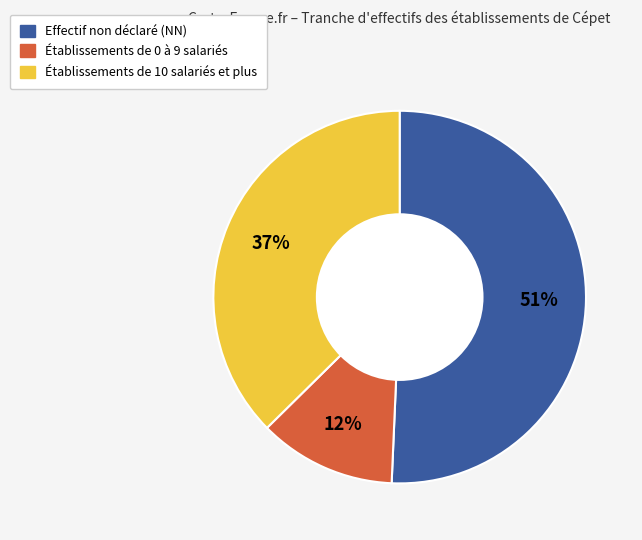

Is there any slice that represents more than half of the pie?

Yes